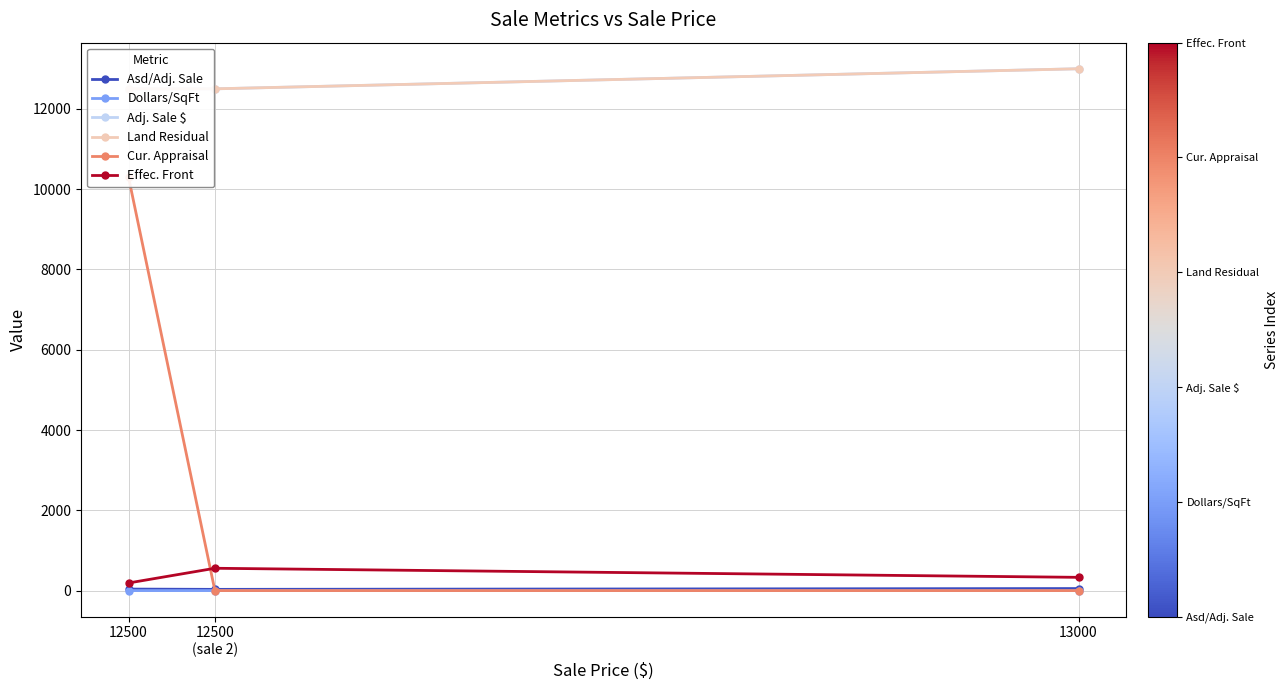

What is the total value across all series at 13000?

26380.9